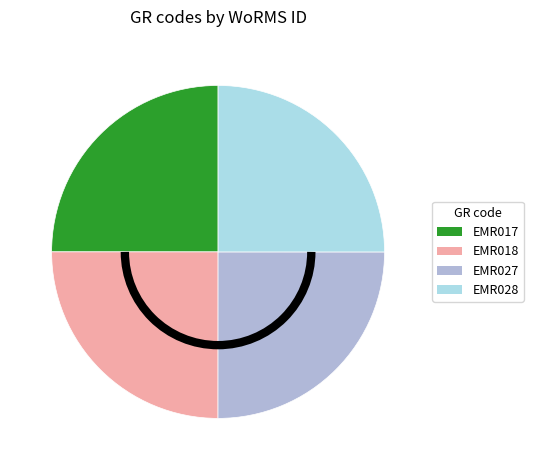

How many segments does this pie chart have?

4